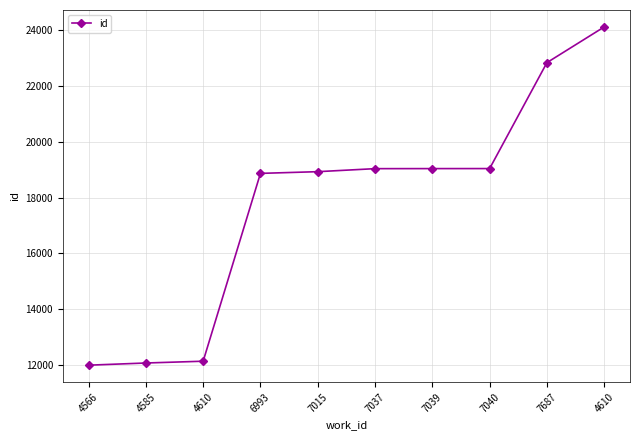

What is the label of the 2nd point from the left?

4585